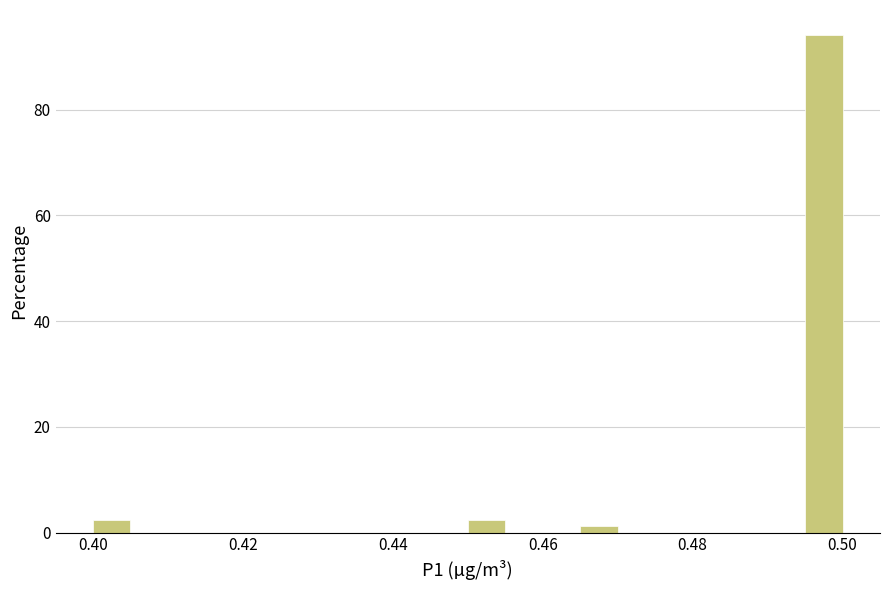

Around what value on the x-axis is the tallest bar? Give the approximate position of its centre, as read against the axis.

0.498